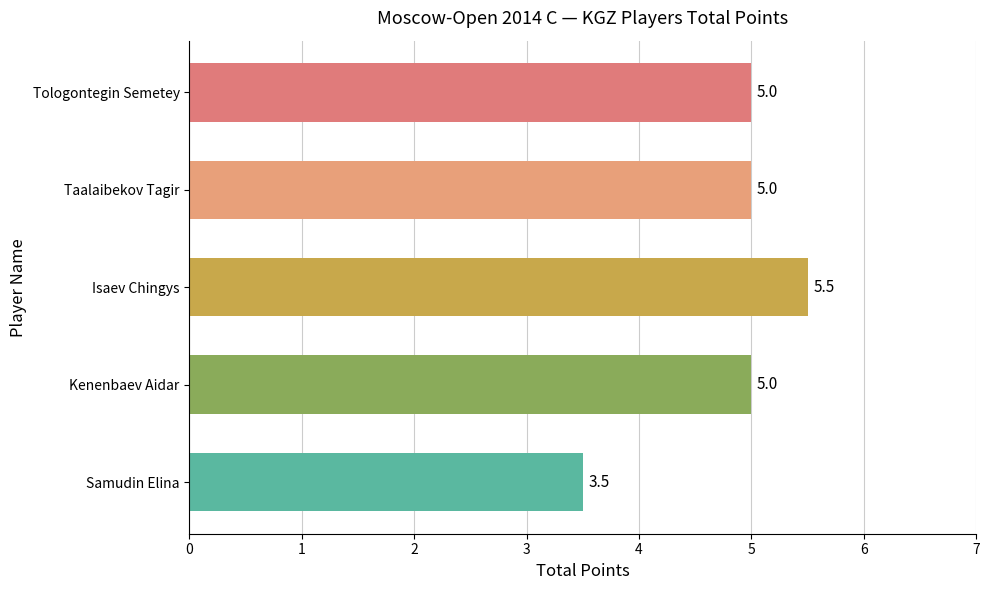

How many bars are there in total?

5